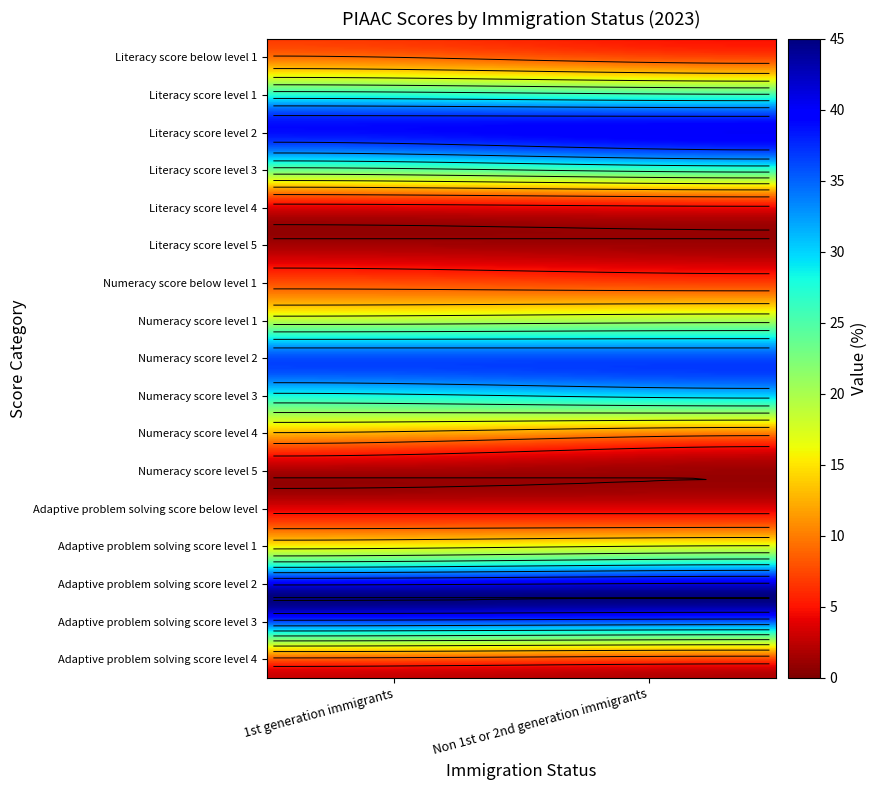

Rank the categories by Literacy score level 5 value from highest to lowest.

1st generation immigrants, Non 1st or 2nd generation immigrants